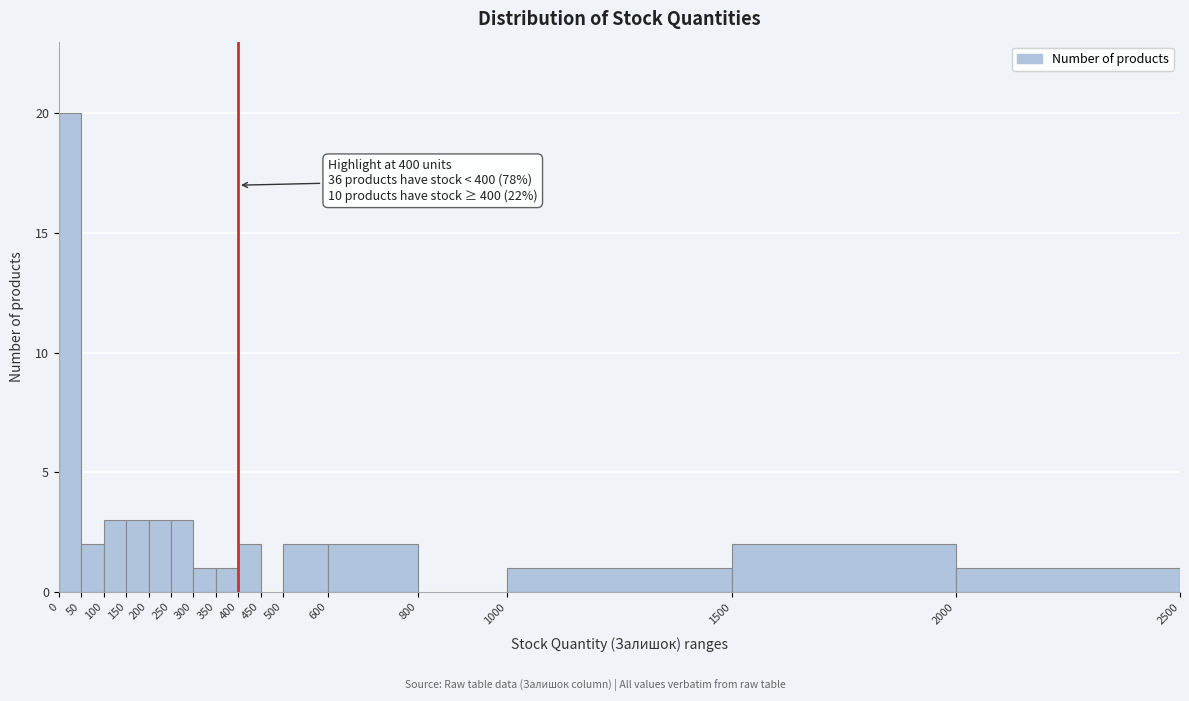

Which range on the x-axis has the tallest bar?

0 to 50